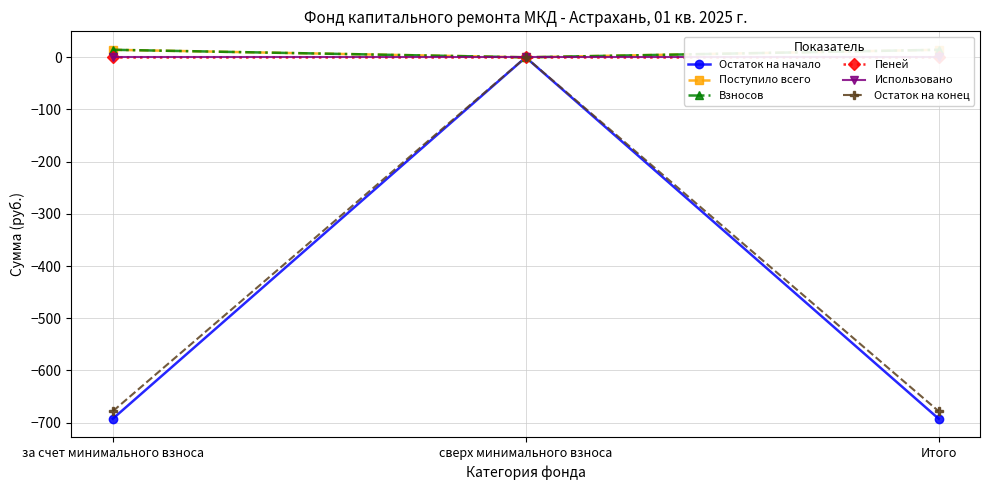

Is this an area chart (filled region under the line)?

No